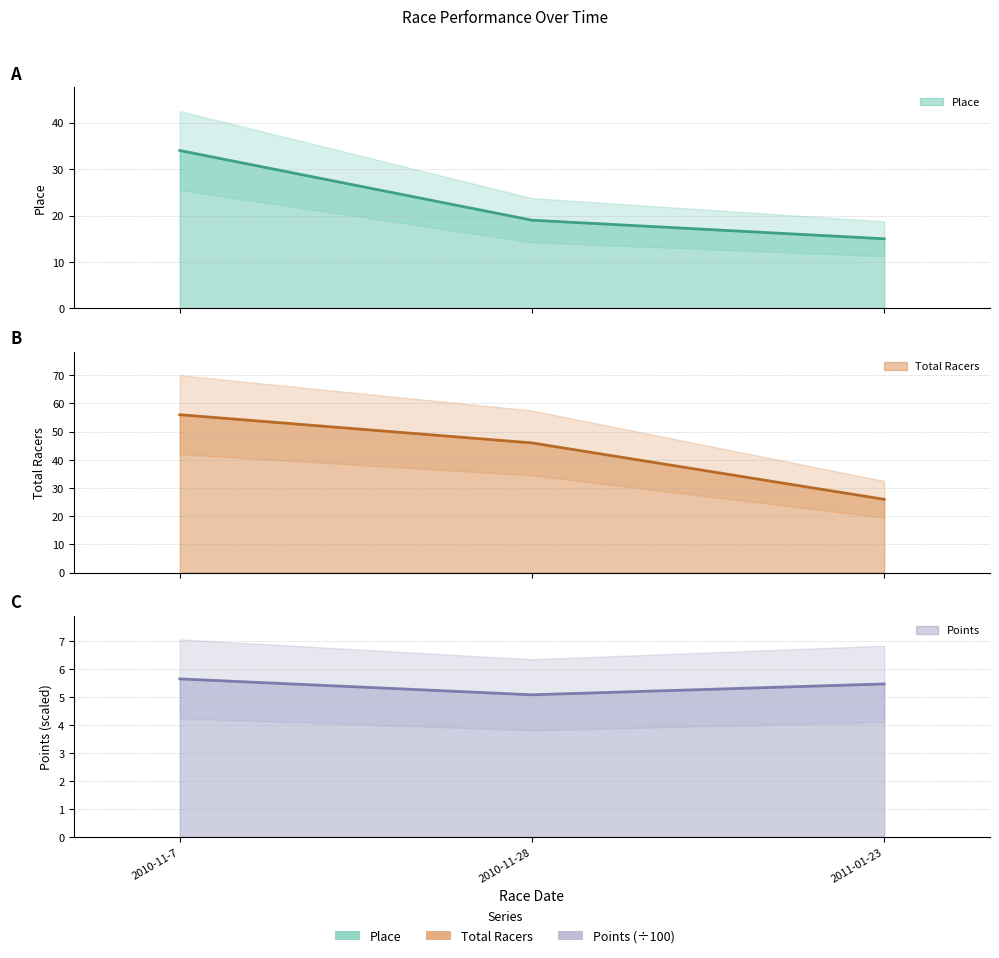

Does the chart display data point markers on the line(s)?

No